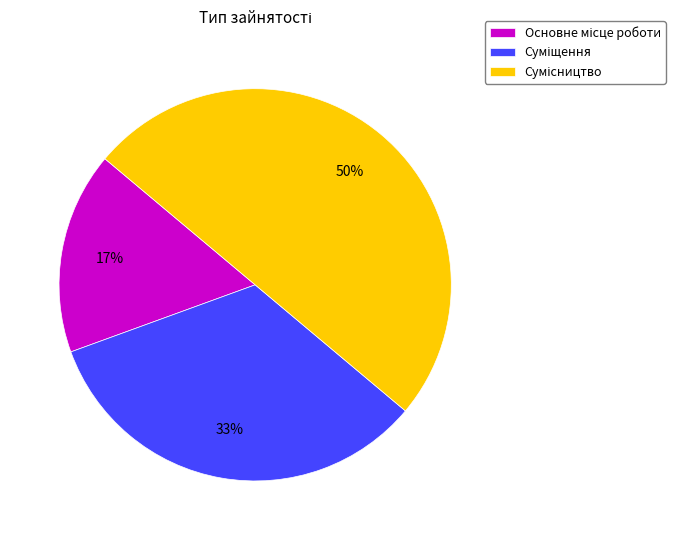

To the nearest percent, what is the difference between the largest and smallest slice percentages?

33%